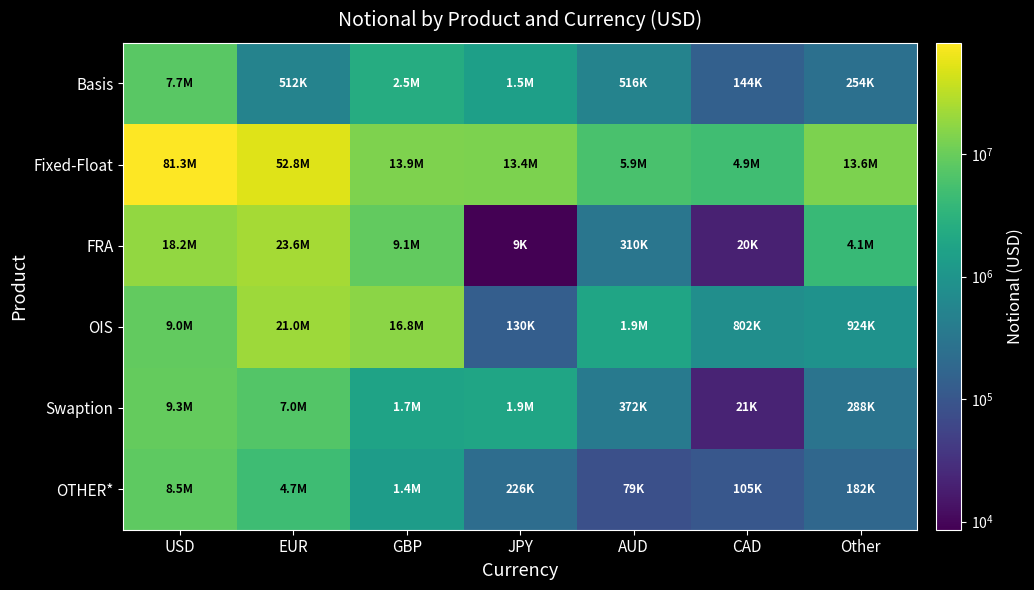

Reading right to left, list all the values displayed in this chart.

Basis: Other=254276	CAD=143551	AUD=516266	JPY=1487305	GBP=2485537	EUR=511887	USD=7712673
Fixed-Float: Other=13572144	CAD=4912771	AUD=5932634	JPY=13410820	GBP=13918159	EUR=52779570	USD=81286117
FRA: Other=4084592	CAD=19989	AUD=310184	JPY=8594	GBP=9141780	EUR=23612907	USD=18235124
OIS: Other=923649	CAD=801598	AUD=1885522	JPY=130465	GBP=16770898	EUR=21043932	USD=9020950
Swaption: Other=288102	CAD=21247	AUD=372344	JPY=1871240	GBP=1726212	EUR=7049362	USD=9322660
OTHER*: Other=182235	CAD=104564	AUD=79129	JPY=225503	GBP=1377467	EUR=4705010	USD=8504966